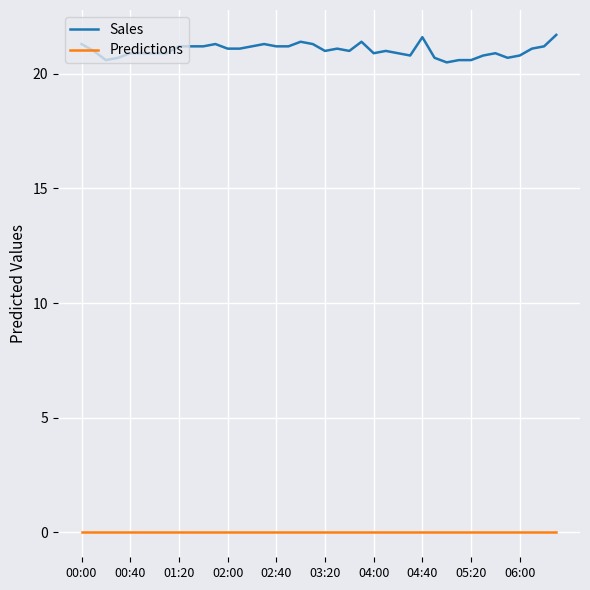

Does the chart have visible grid lines?

Yes